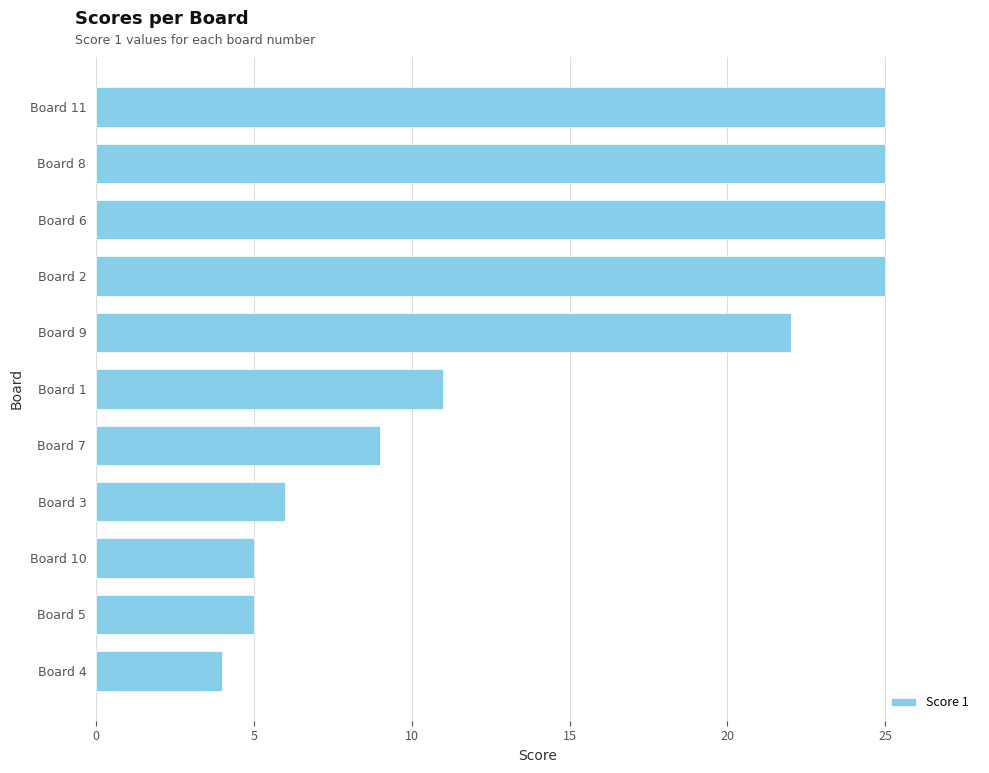

What is the average value?

15